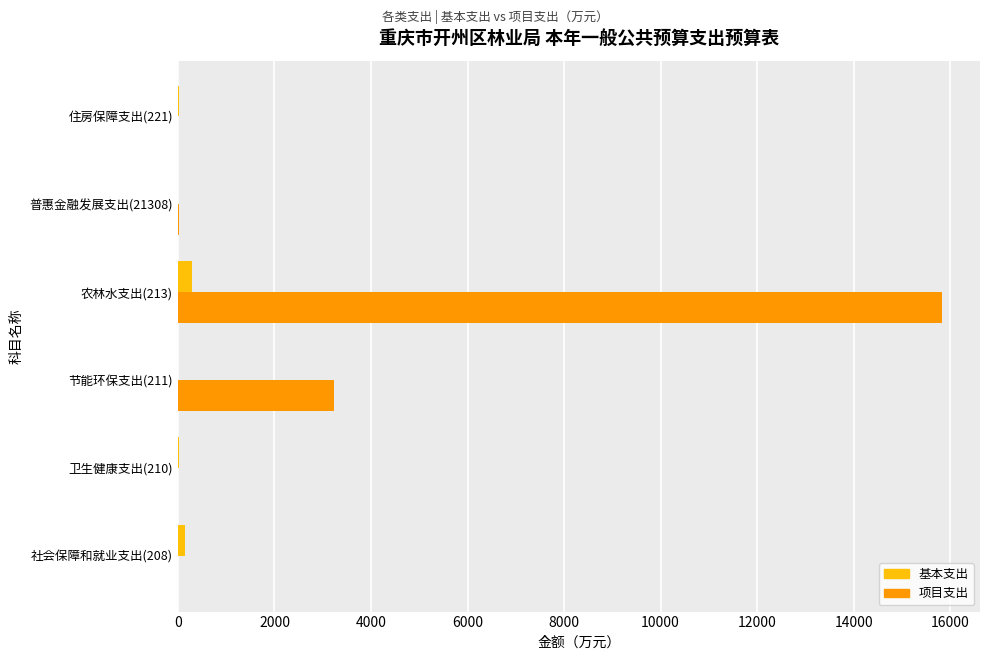

How many values in the 项目支出 series exceed 27?

3